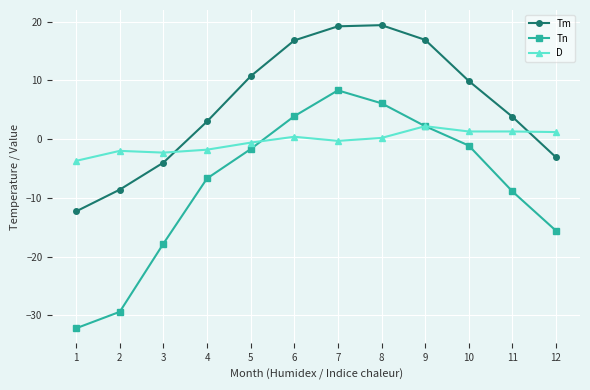

What is the maximum value shown in the chart?

19.4